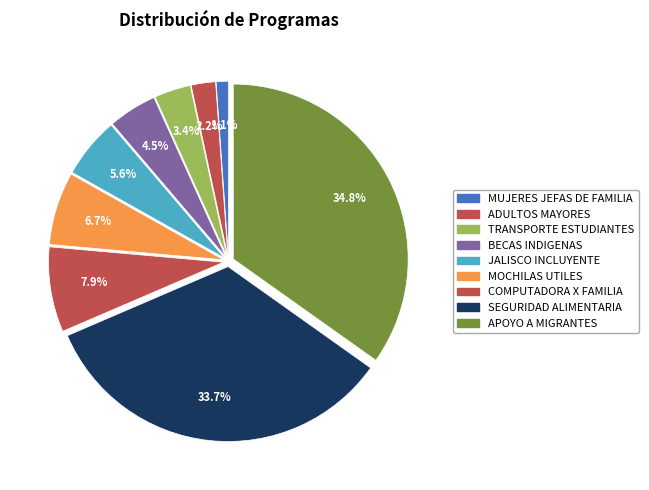

Count the number of slices in the pie.

9